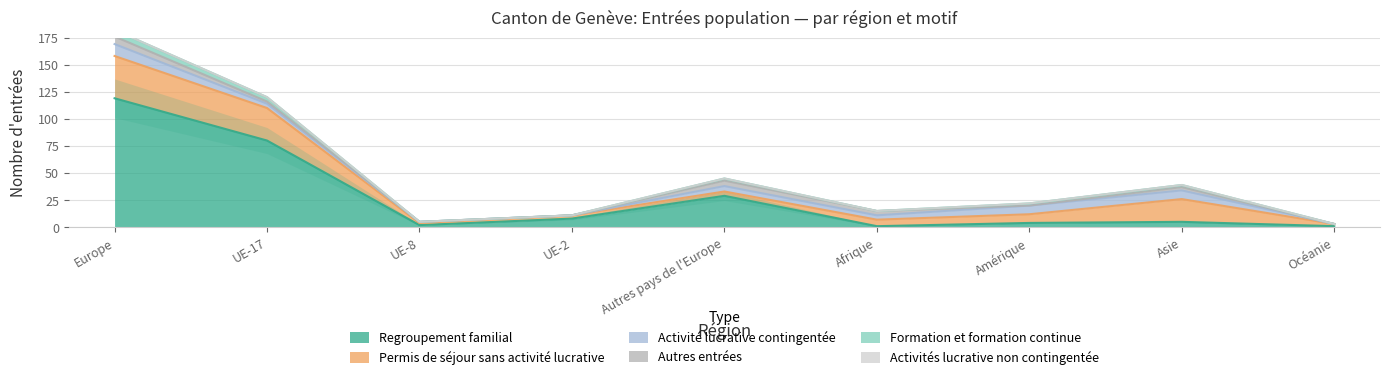

True or false: Activité lucrative contingentée has more than 1 interior local peaks.

False